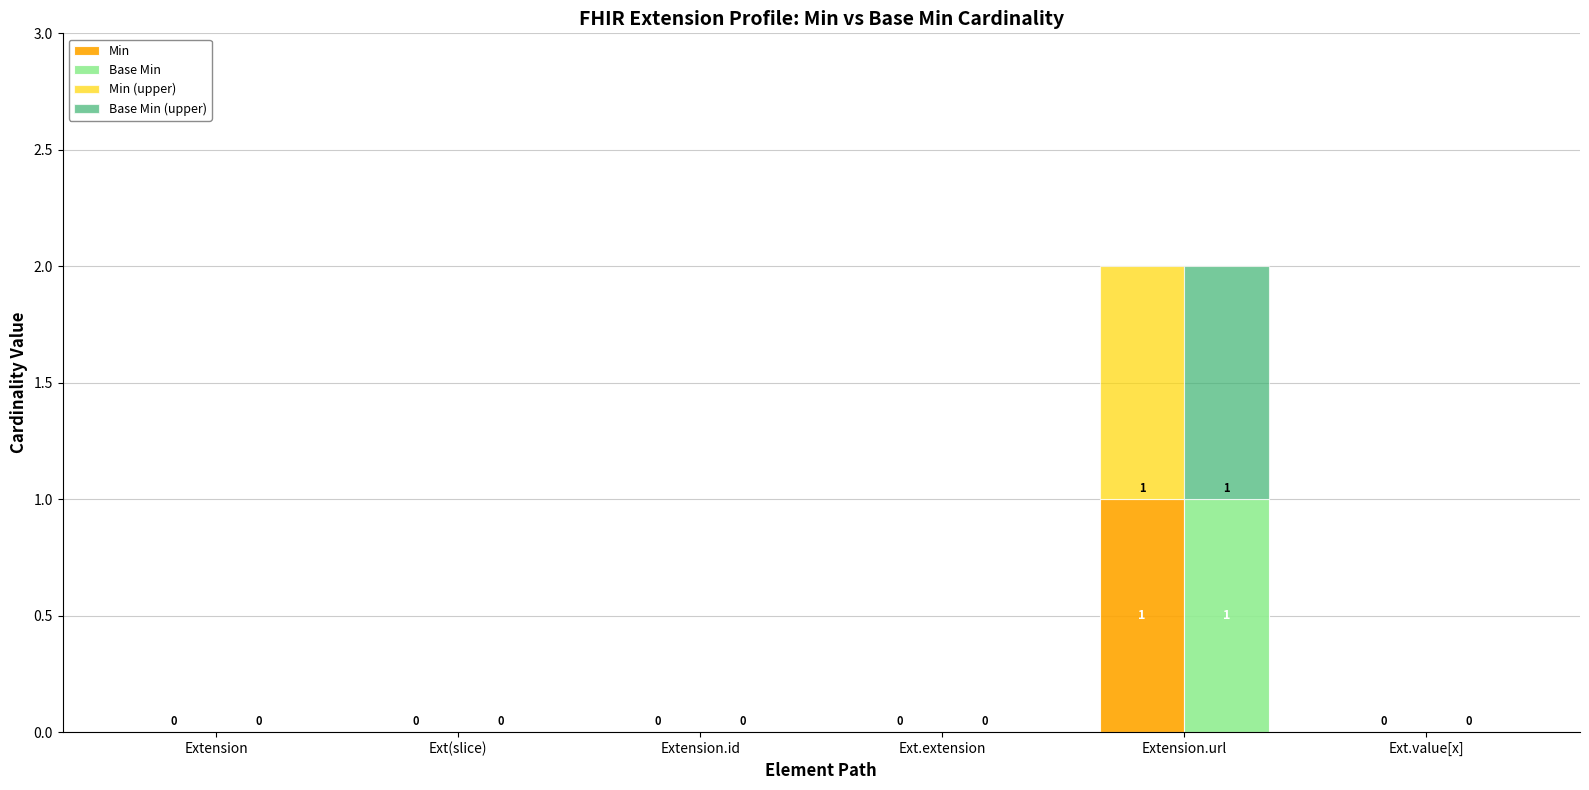

At how many categories does at least one series exceed 0?

1